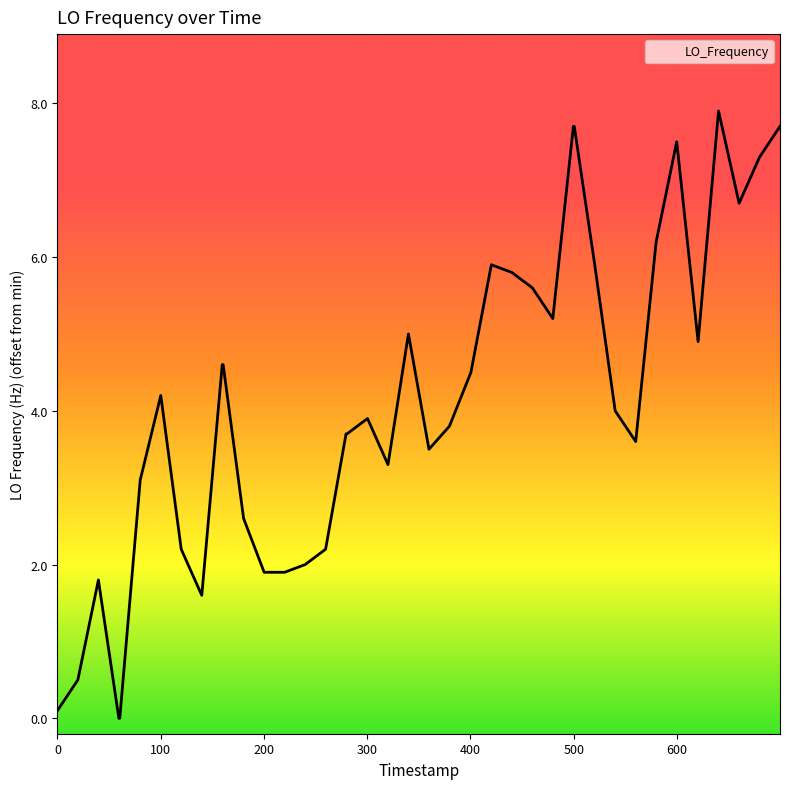

What is the difference between the maximum and minimum values?

7.9